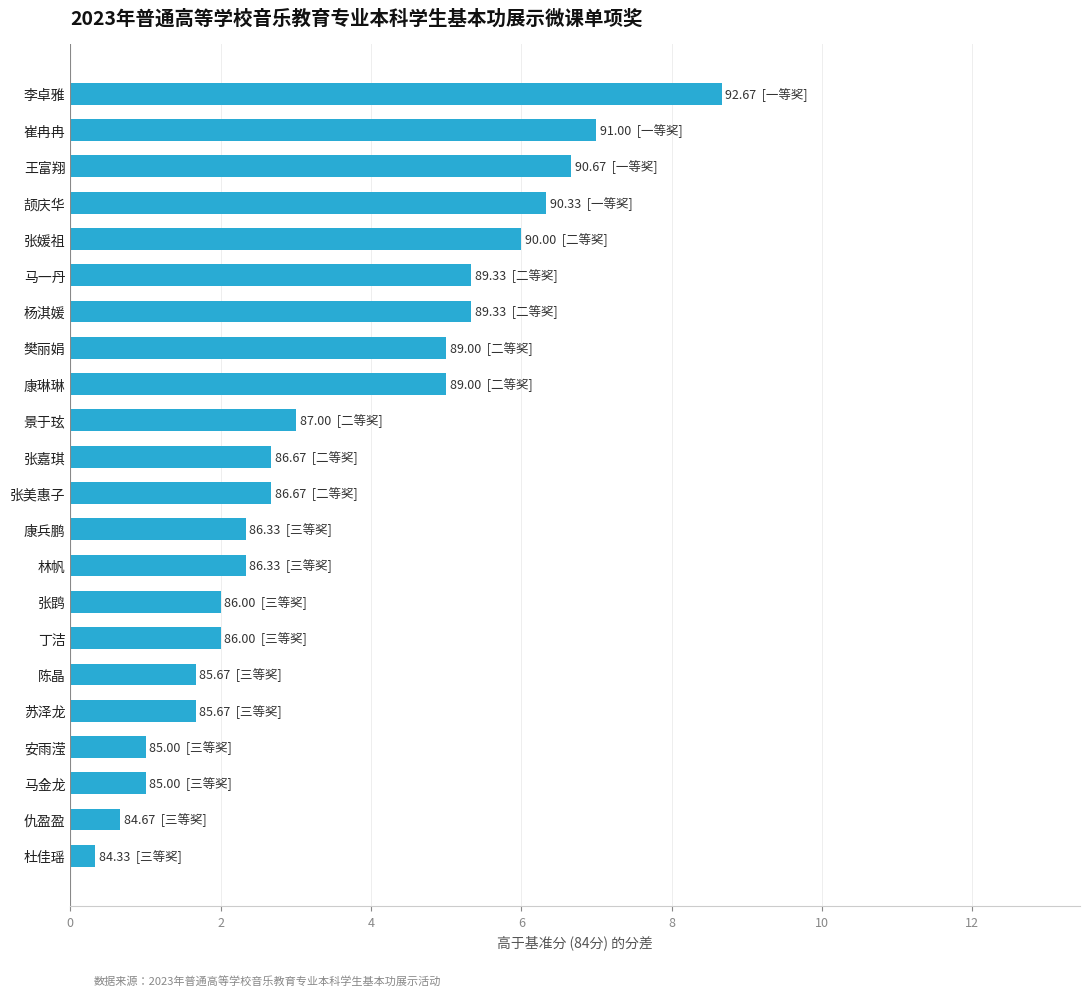

What is the change in value from 李卓雅 to 颉庆华?

-2.3